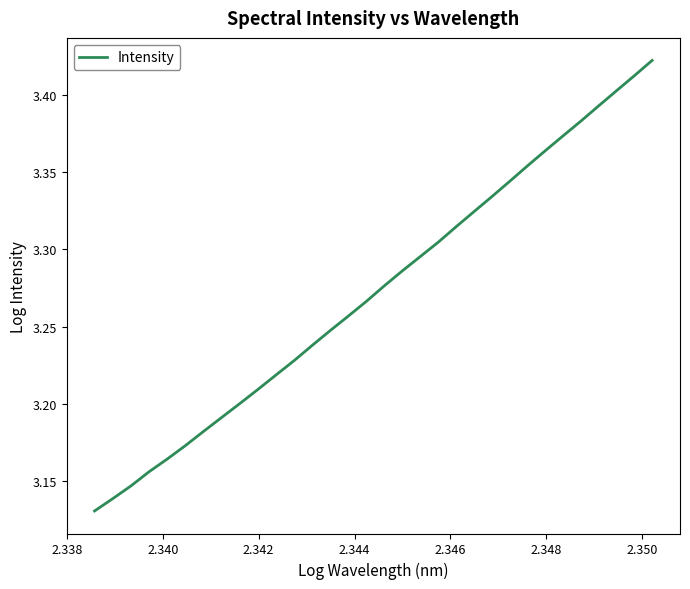

What is the sum of all values?

104.7